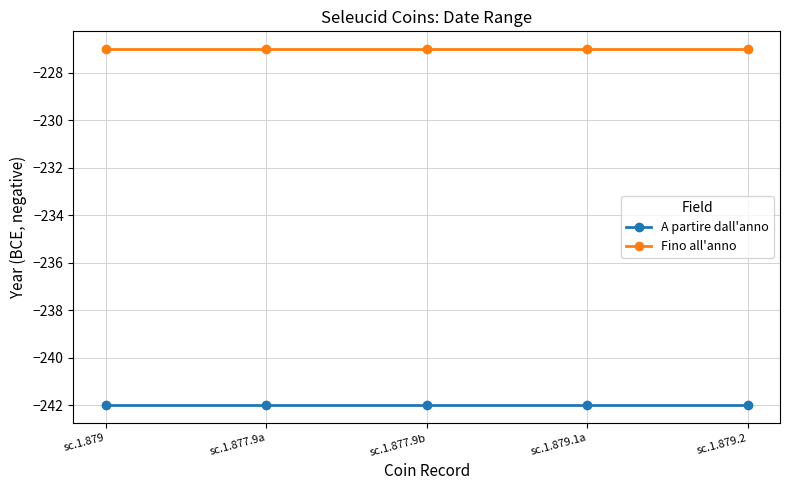

Count the number of data series in this chart.

2